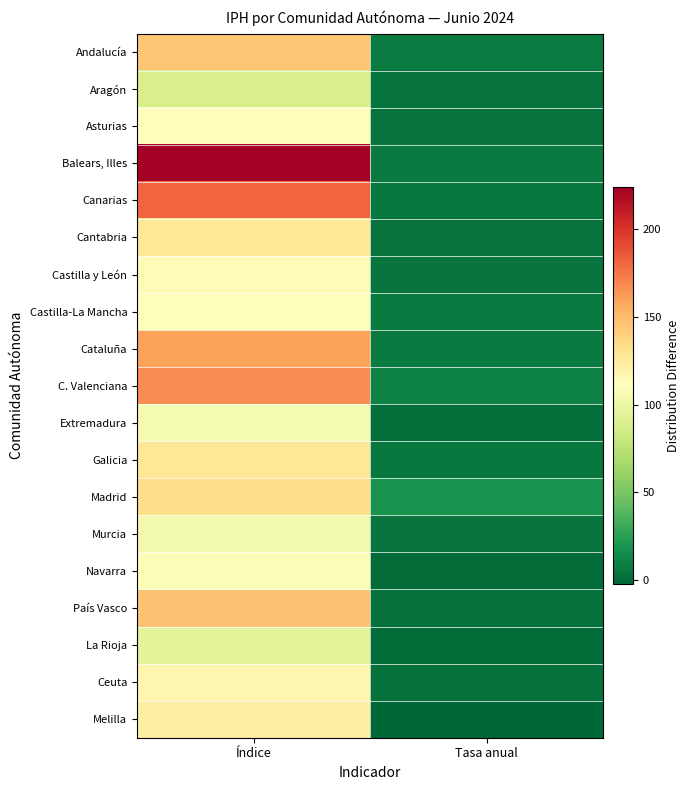

Rank the series at Tasa anual from highest to lowest value.

Madrid, C. Valenciana, Andalucía, Balears, Illes, Castilla-La Mancha, Cataluña, Canarias, Galicia, Castilla y León, Murcia, Asturias, Aragón, Cantabria, País Vasco, Ceuta, Extremadura, La Rioja, Navarra, Melilla